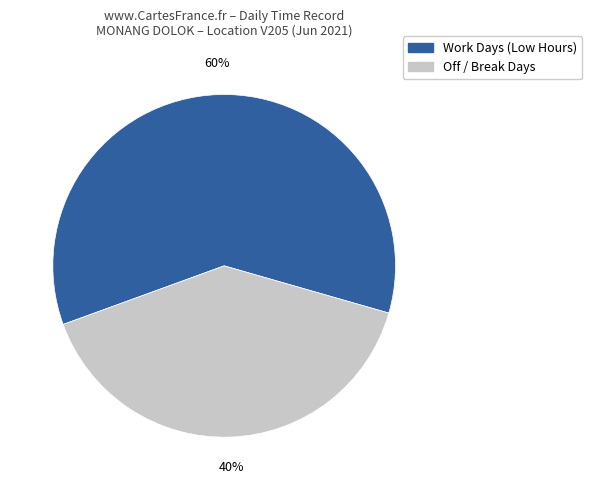

Is there any slice that represents more than half of the pie?

Yes